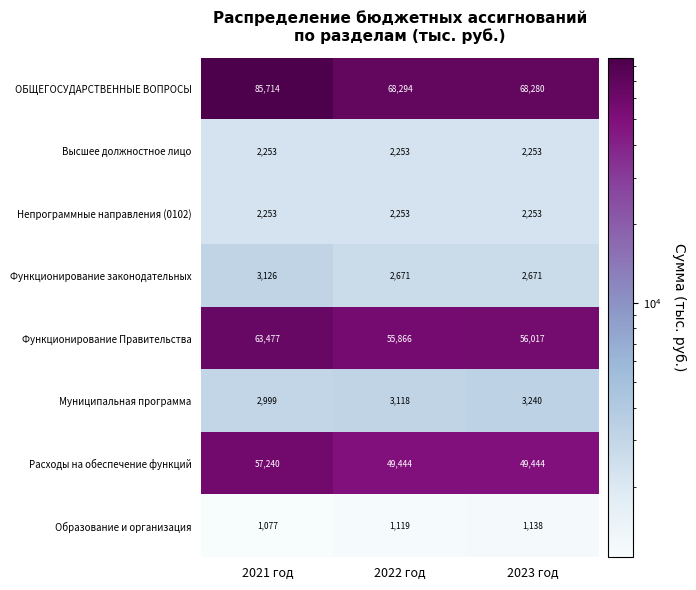

Reading left to right, extract all data points from this chart.

ОБЩЕГОСУДАРСТВЕННЫЕ ВОПРОСЫ: 85714	68294	68280
Высшее должностное лицо: 2253	2253	2253
Непрограммные направления (0102): 2253	2253	2253
Функционирование законодательных: 3126	2671	2671
Функционирование Правительства: 63477	55866	56017
Муниципальная программа: 2999	3118	3240
Расходы на обеспечение функций: 57240	49444	49444
Образование и организация: 1077	1119	1138